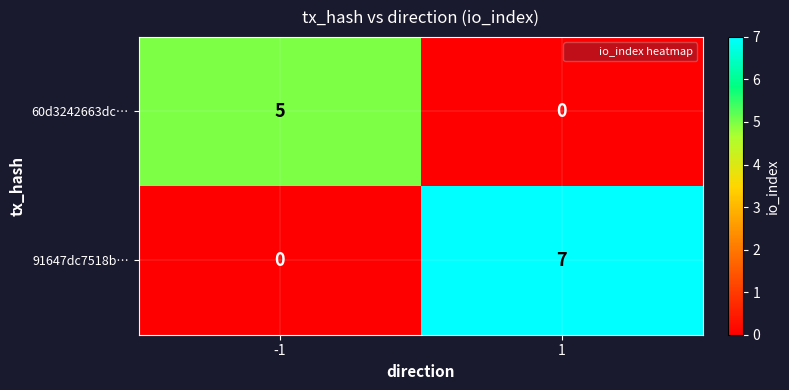

What is the difference between the 91647dc7518b… values at -1 and 1?

7